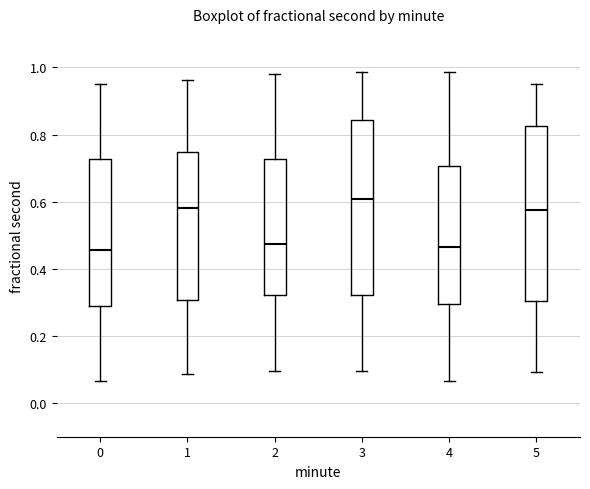

Reading left to right, transcribe this box plot: for each box, give where its median line is, the range the box spans, and where its two whiskers end, as read against the y-axis. The values are not printed on the chart, so give them approximately, as read against the axis.

0: median 0.46, box 0.28 to 0.72, whiskers 0.06 to 0.96
1: median 0.58, box 0.30 to 0.74, whiskers 0.08 to 0.96
2: median 0.48, box 0.32 to 0.72, whiskers 0.10 to 0.98
3: median 0.60, box 0.32 to 0.84, whiskers 0.10 to 0.98
4: median 0.46, box 0.30 to 0.70, whiskers 0.06 to 0.98
5: median 0.58, box 0.30 to 0.82, whiskers 0.10 to 0.96